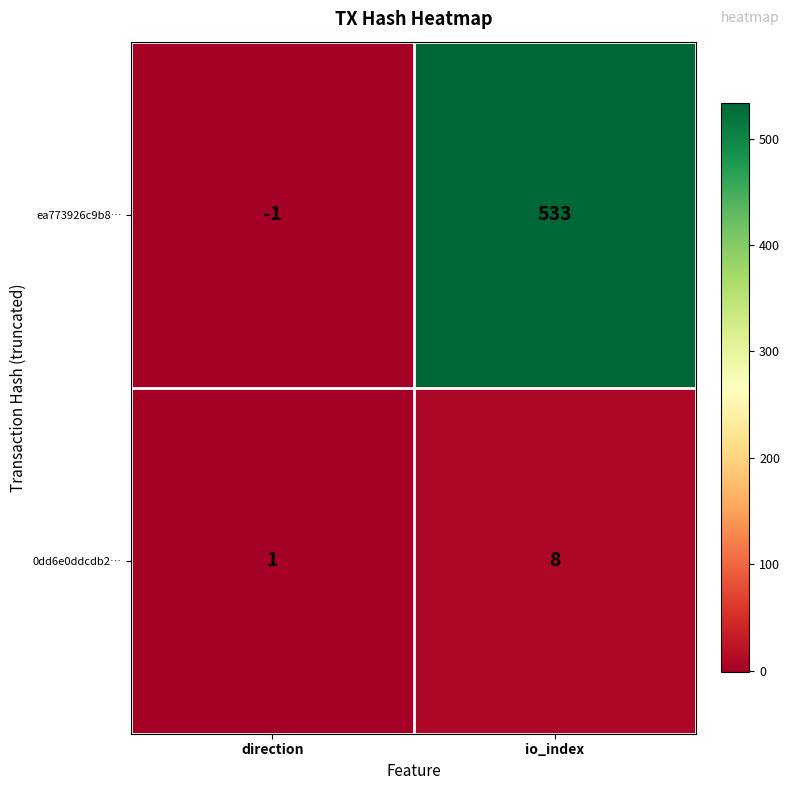

What is the maximum value shown in the chart?

533